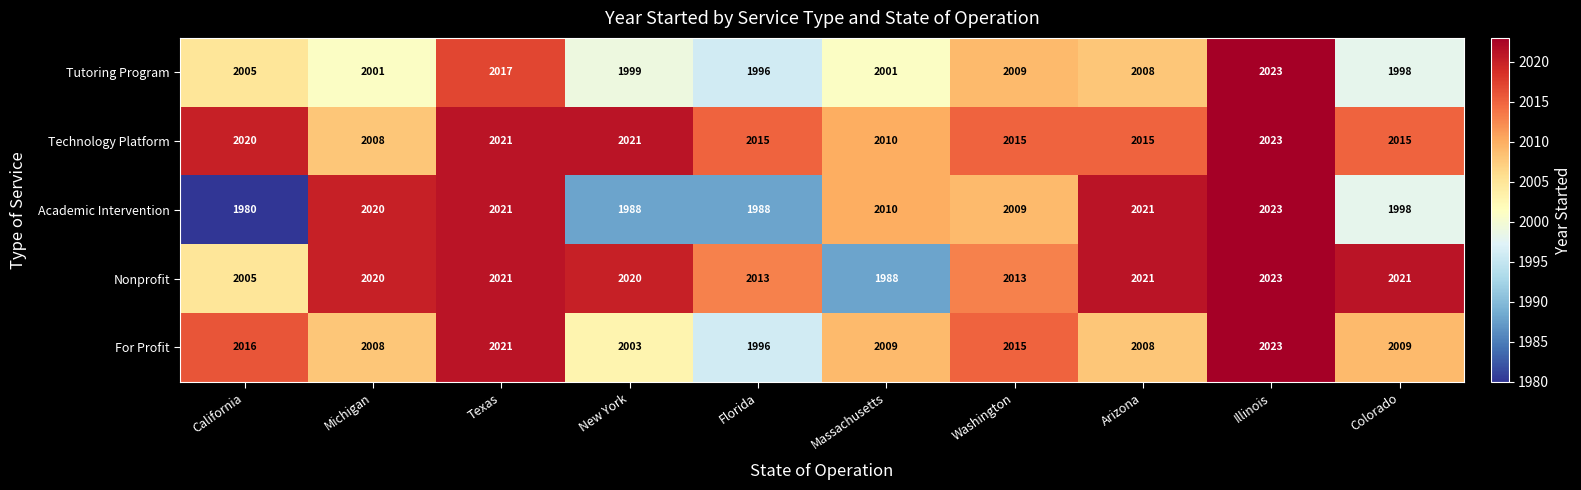

The value of Nonprofit at California is 2877. True or false?

False